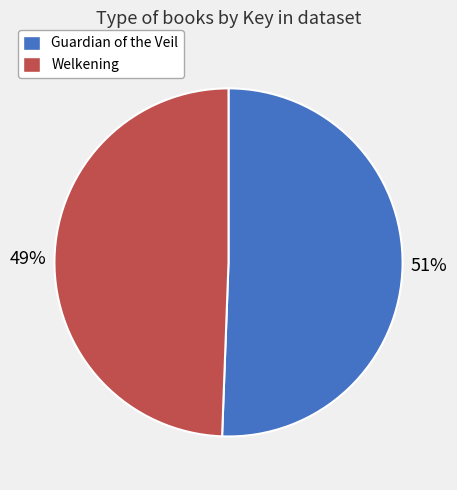

Which slice is the smallest?

Welkening